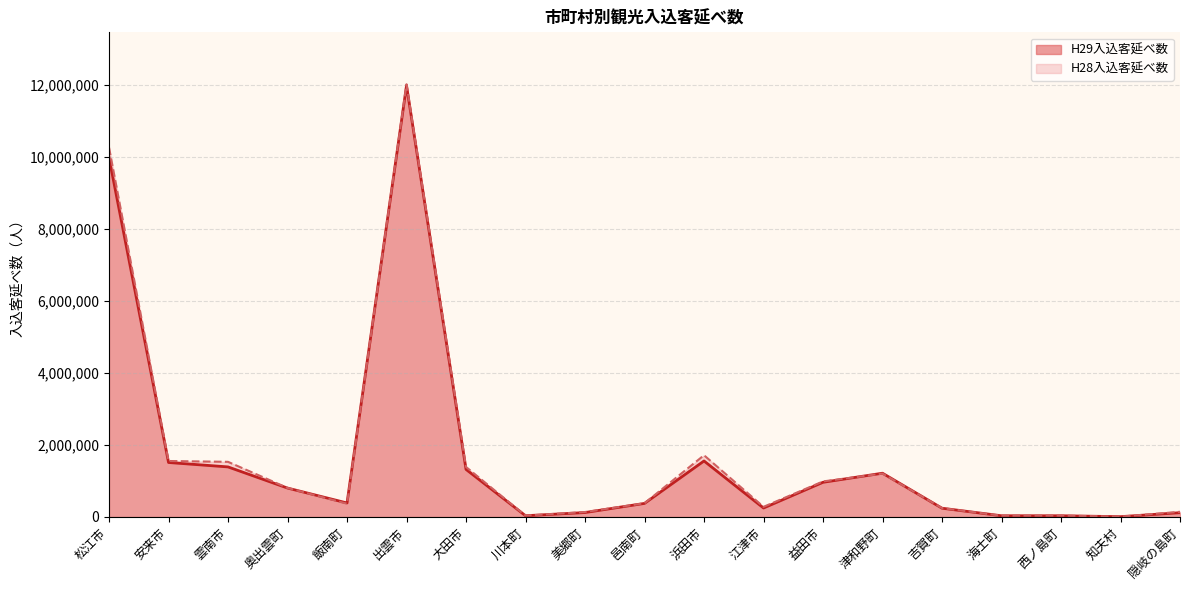

At which label is H28入込客延べ数 closest to 6013456?

松江市